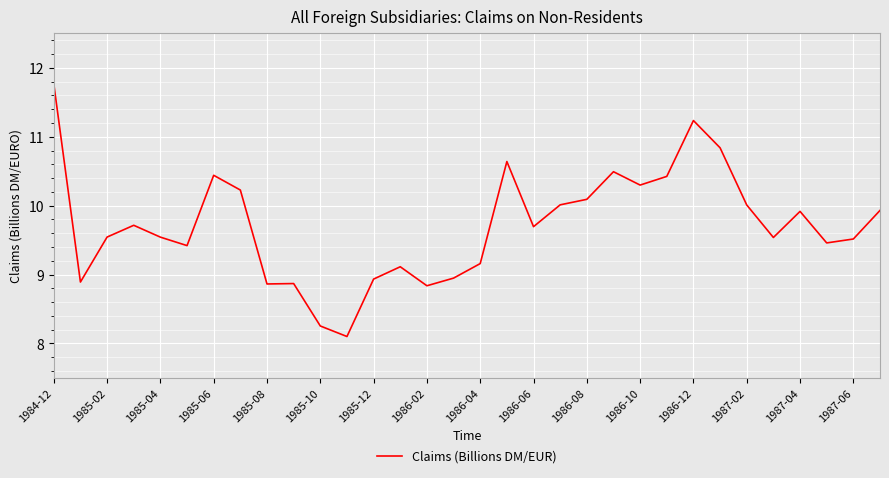

What is the greatest value displayed?

11.8